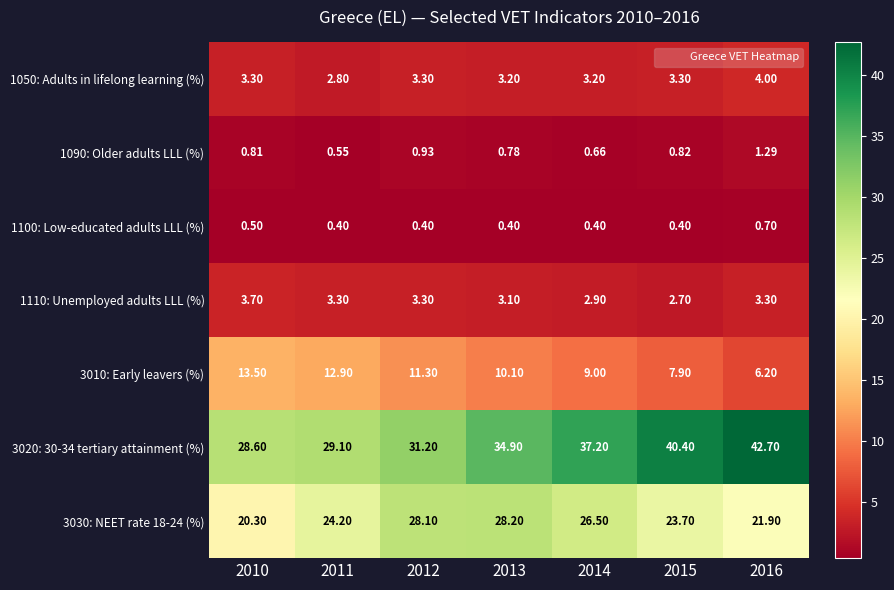

Is the value of 1110: Unemployed adults LLL (%) at 2015 greater than the value of 1090: Older adults LLL (%) at 2012?

Yes